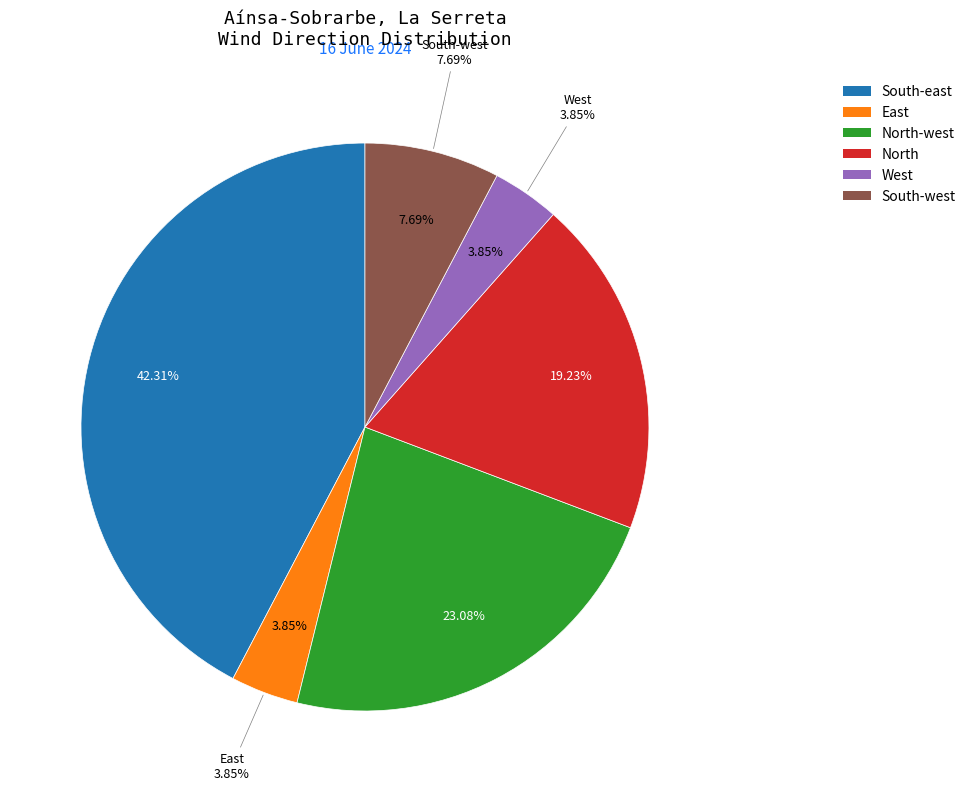

True or false: East accounts for 9% of the total.

False